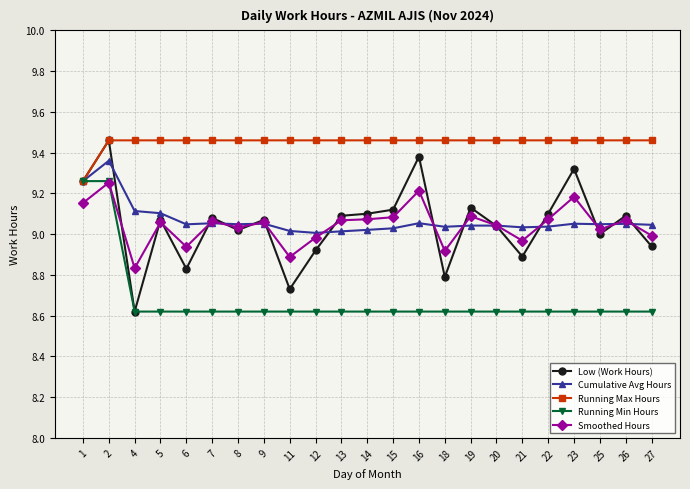

Is this an area chart (filled region under the line)?

No